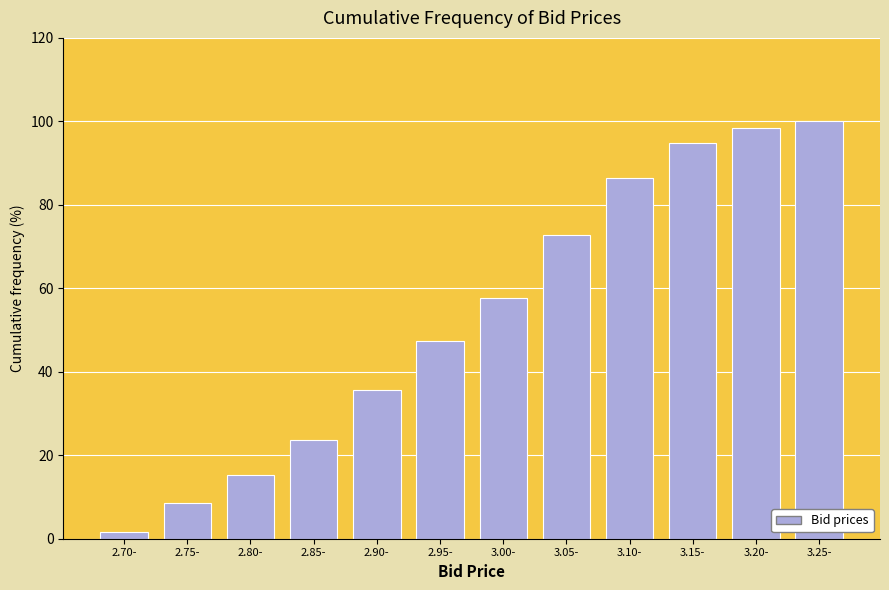

Reading right to left, list all the values displayed in this chart.

3.25-=100.0	3.20-=98.3	3.15-=94.9	3.10-=86.4	3.05-=72.9	3.00-=57.6	2.95-=47.5	2.90-=35.6	2.85-=23.7	2.80-=15.3	2.75-=8.5	2.70-=1.7